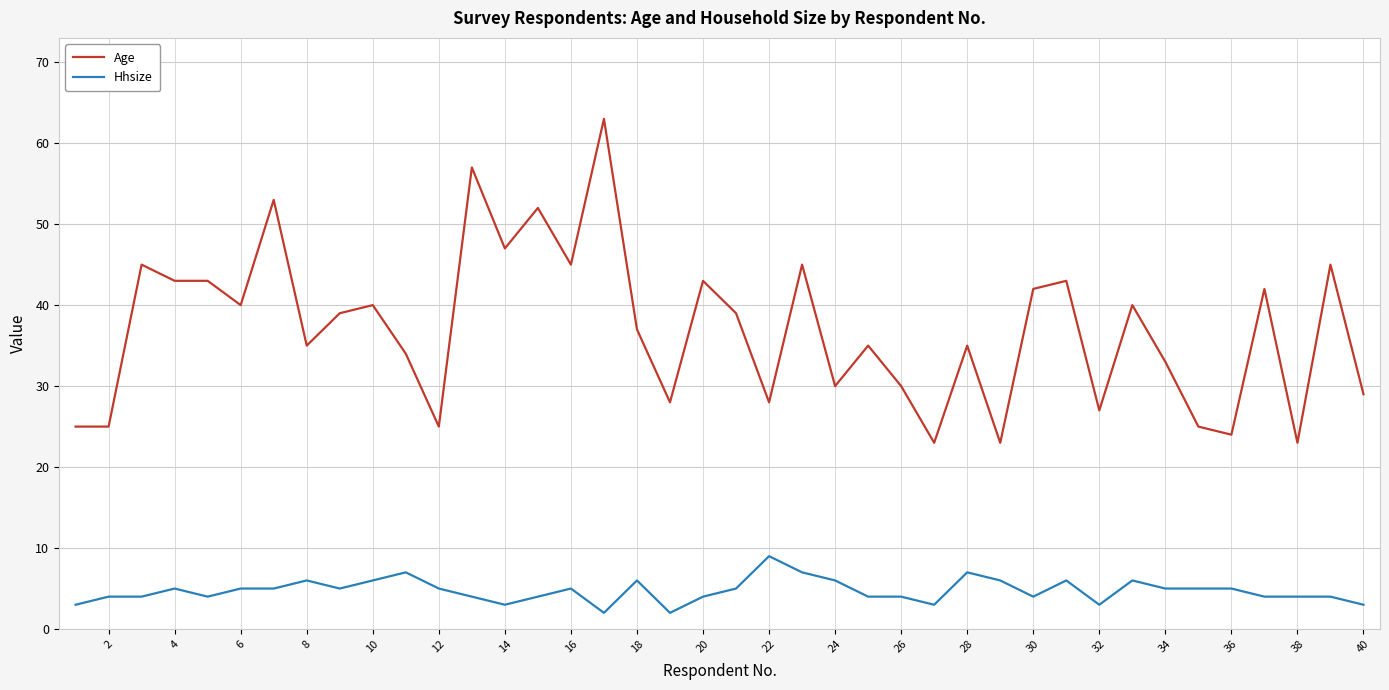

How many values in the Age series are below 39?

20